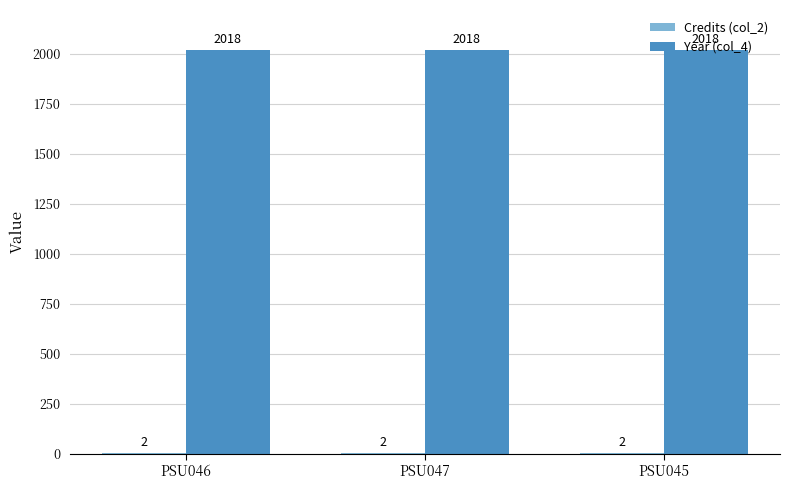

What is the sum of the Year (col_4) values at PSU047 and PSU045?

4036